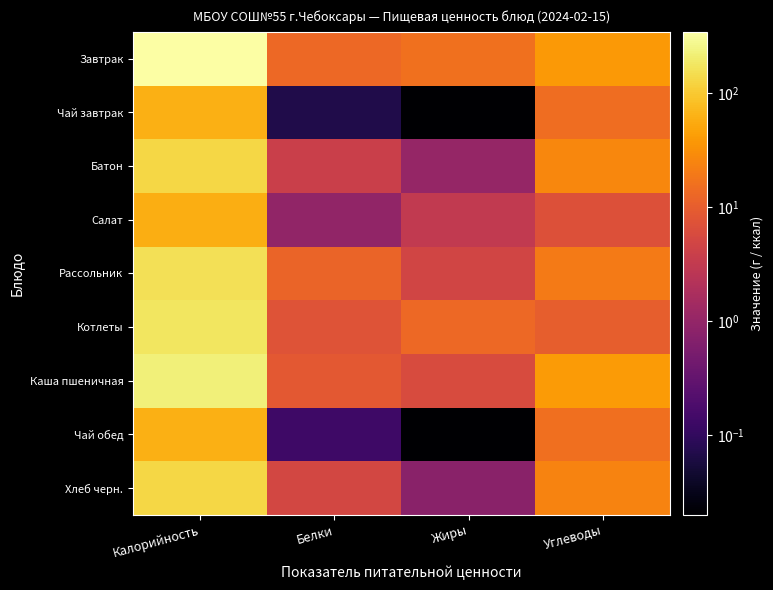

Which category has the highest value across all series?

Калорийность